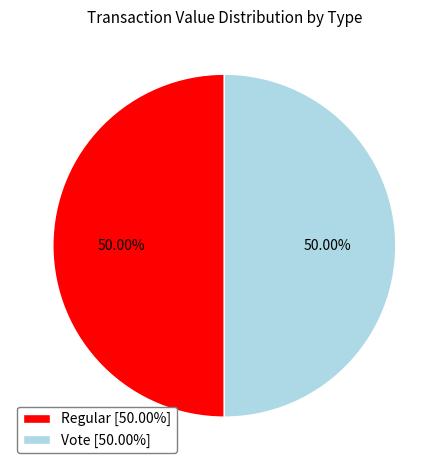

What is the ratio of the value at Regular [50.00%] to the value at Vote [50.00%]?

1.0